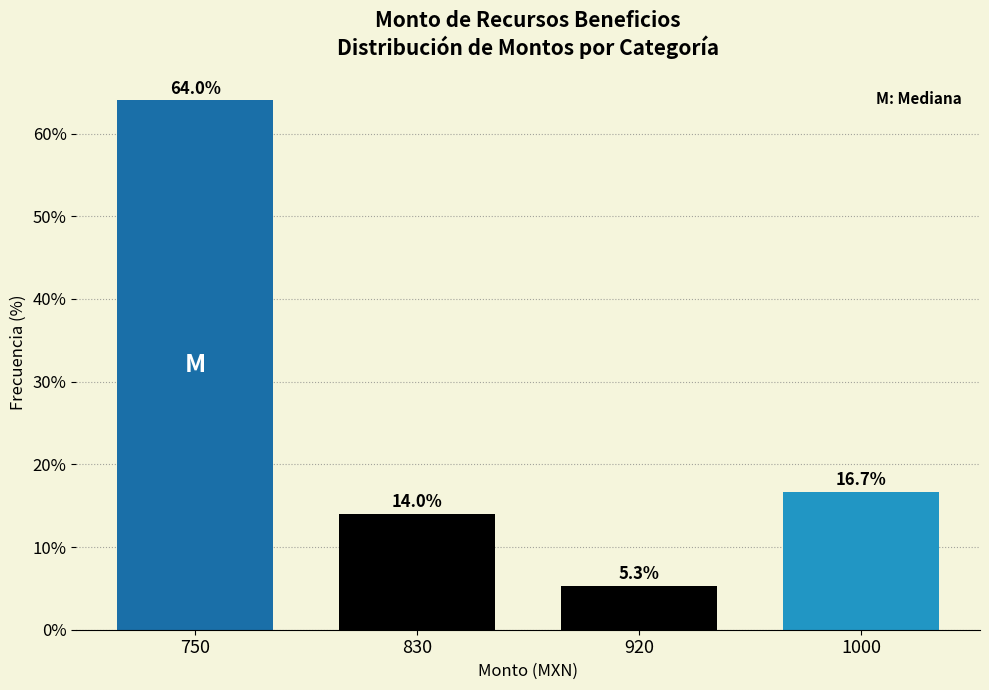

Reading left to right, what are all the values shown in this chart?

64.0	14.0	5.3	16.7